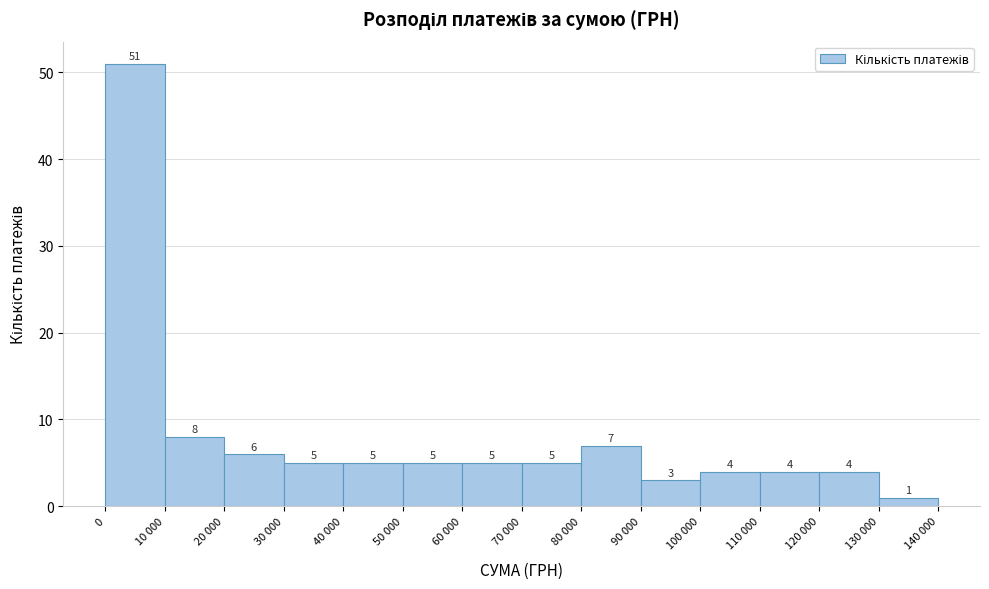

Reading left to right, what are all the values shown in this chart?

0=51	10 000=8	20 000=6	30 000=5	40 000=5	50 000=5	60 000=5	70 000=5	80 000=7	90 000=3	100 000=4	110 000=4	120 000=4	130 000=1